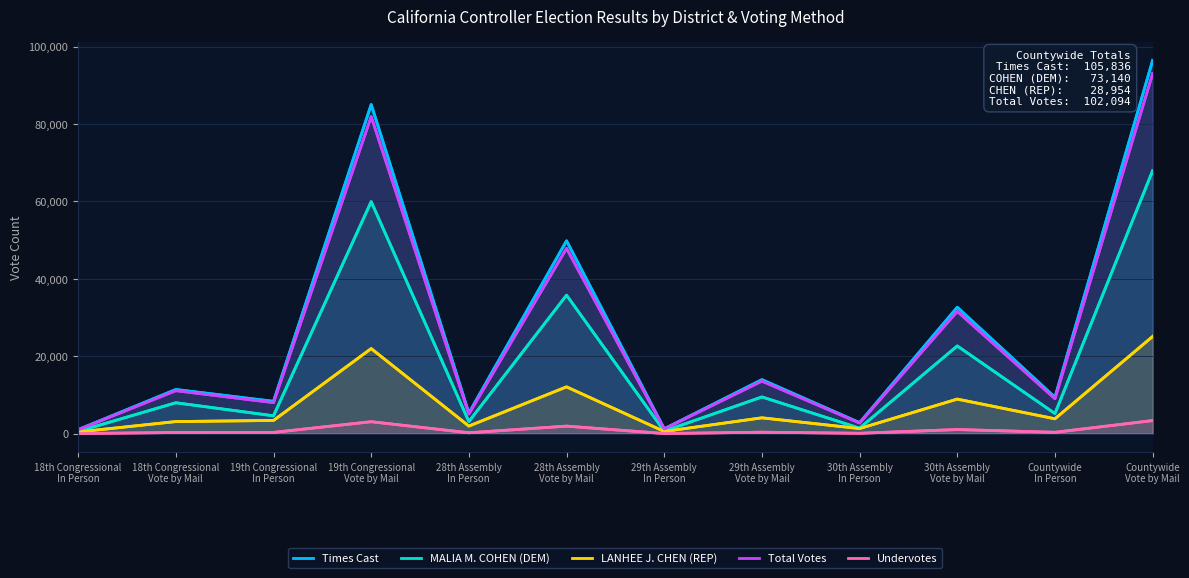

Between 29th Assembly
In Person and 30th Assembly
In Person, which series saw the biggest shift?

Times Cast